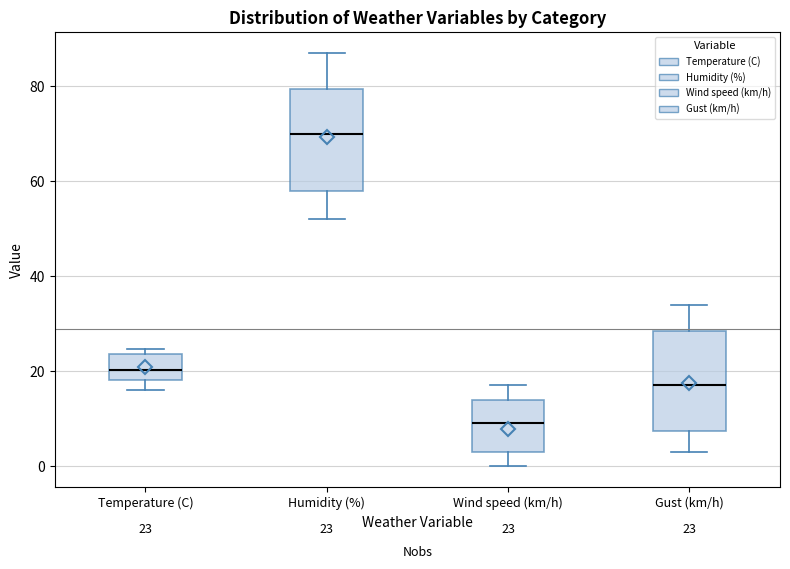

Which box has the highest median line?

Humidity (%)